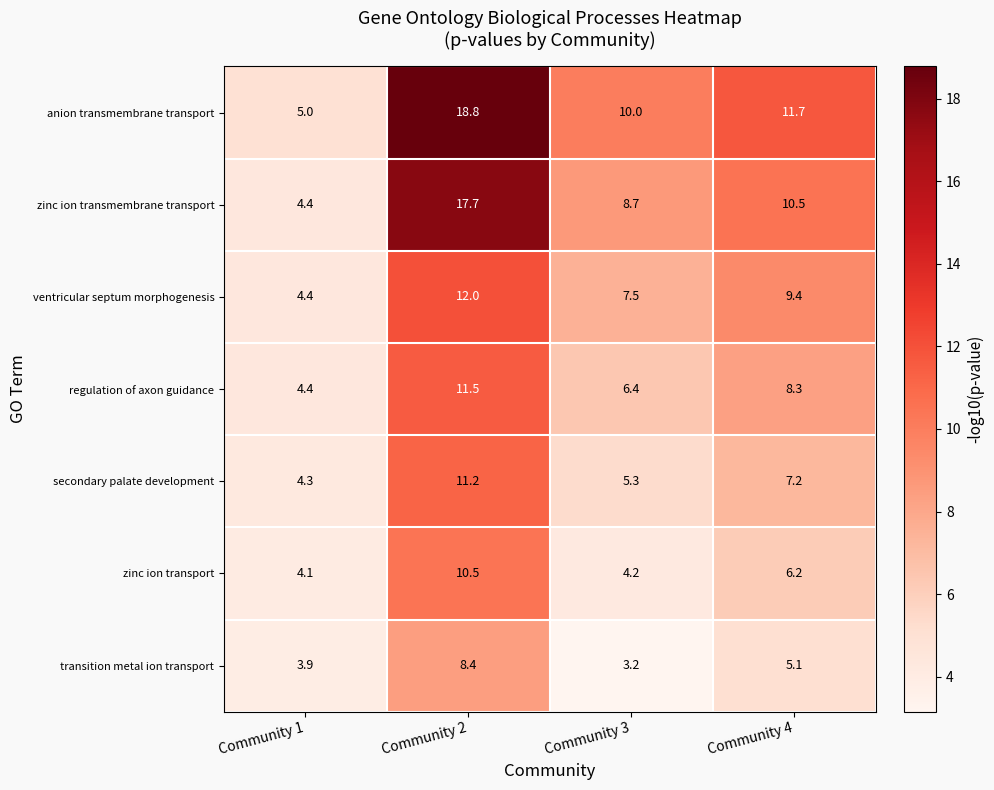

Reading left to right, transcribe all the data shown in this chart.

anion transmembrane transport: Community 1=5.0	Community 2=18.8	Community 3=10.0	Community 4=11.7
zinc ion transmembrane transport: Community 1=4.4	Community 2=17.7	Community 3=8.7	Community 4=10.5
ventricular septum morphogenesis: Community 1=4.4	Community 2=12.0	Community 3=7.5	Community 4=9.4
regulation of axon guidance: Community 1=4.4	Community 2=11.5	Community 3=6.4	Community 4=8.3
secondary palate development: Community 1=4.3	Community 2=11.2	Community 3=5.3	Community 4=7.2
zinc ion transport: Community 1=4.1	Community 2=10.5	Community 3=4.2	Community 4=6.2
transition metal ion transport: Community 1=3.9	Community 2=8.4	Community 3=3.2	Community 4=5.1